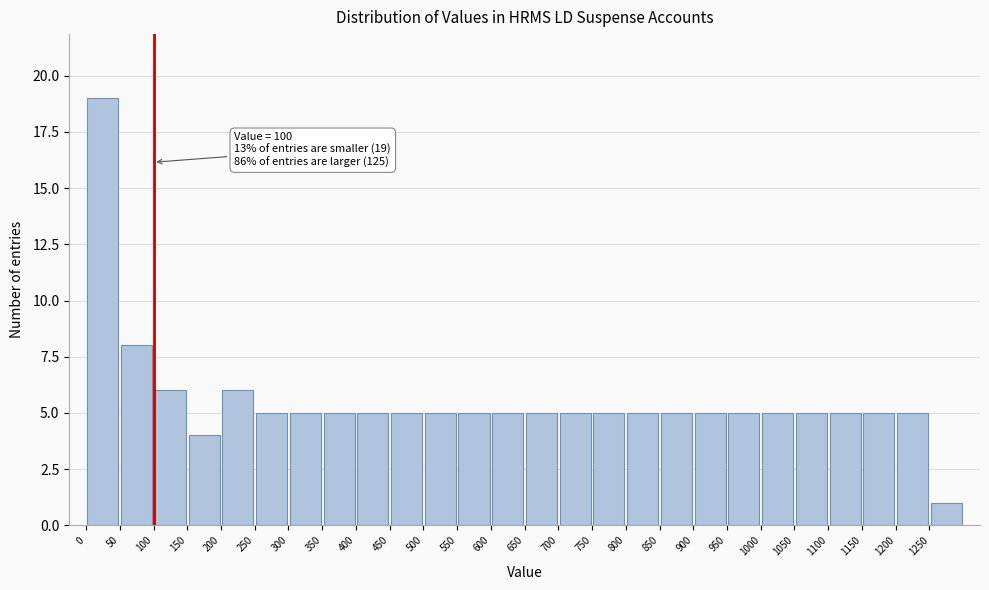

Which range on the x-axis has the tallest bar?

0 to 50